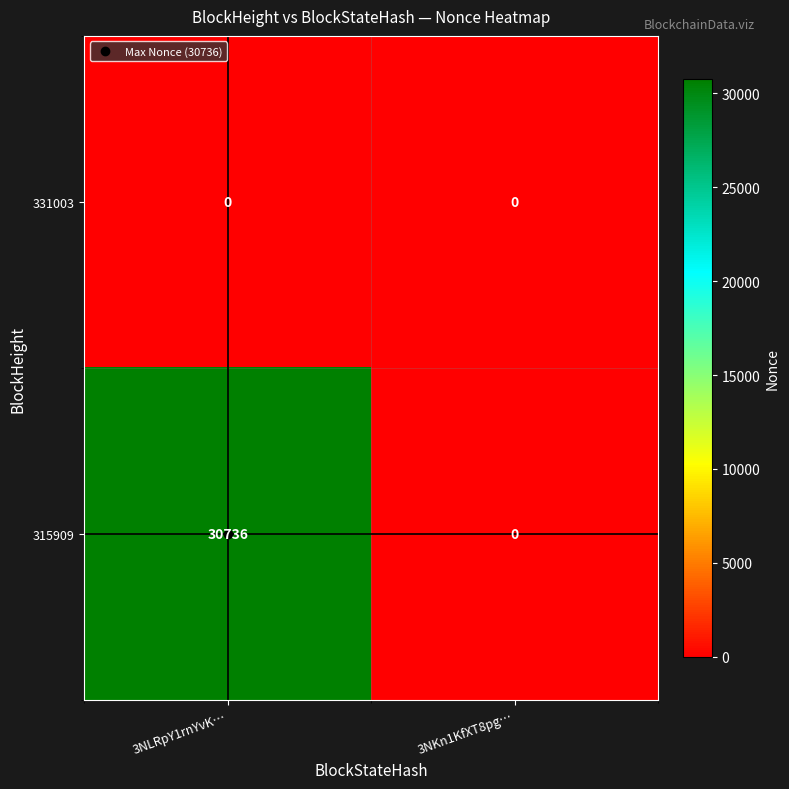

The 331003 series shows 0 at 3NKn1KfXT8pg…. True or false?

True